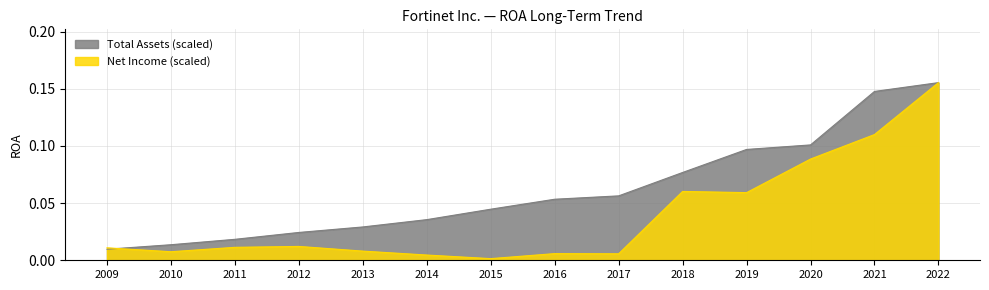

True or false: Total Assets (scaled) has a value of 0.0 at 2017.

False